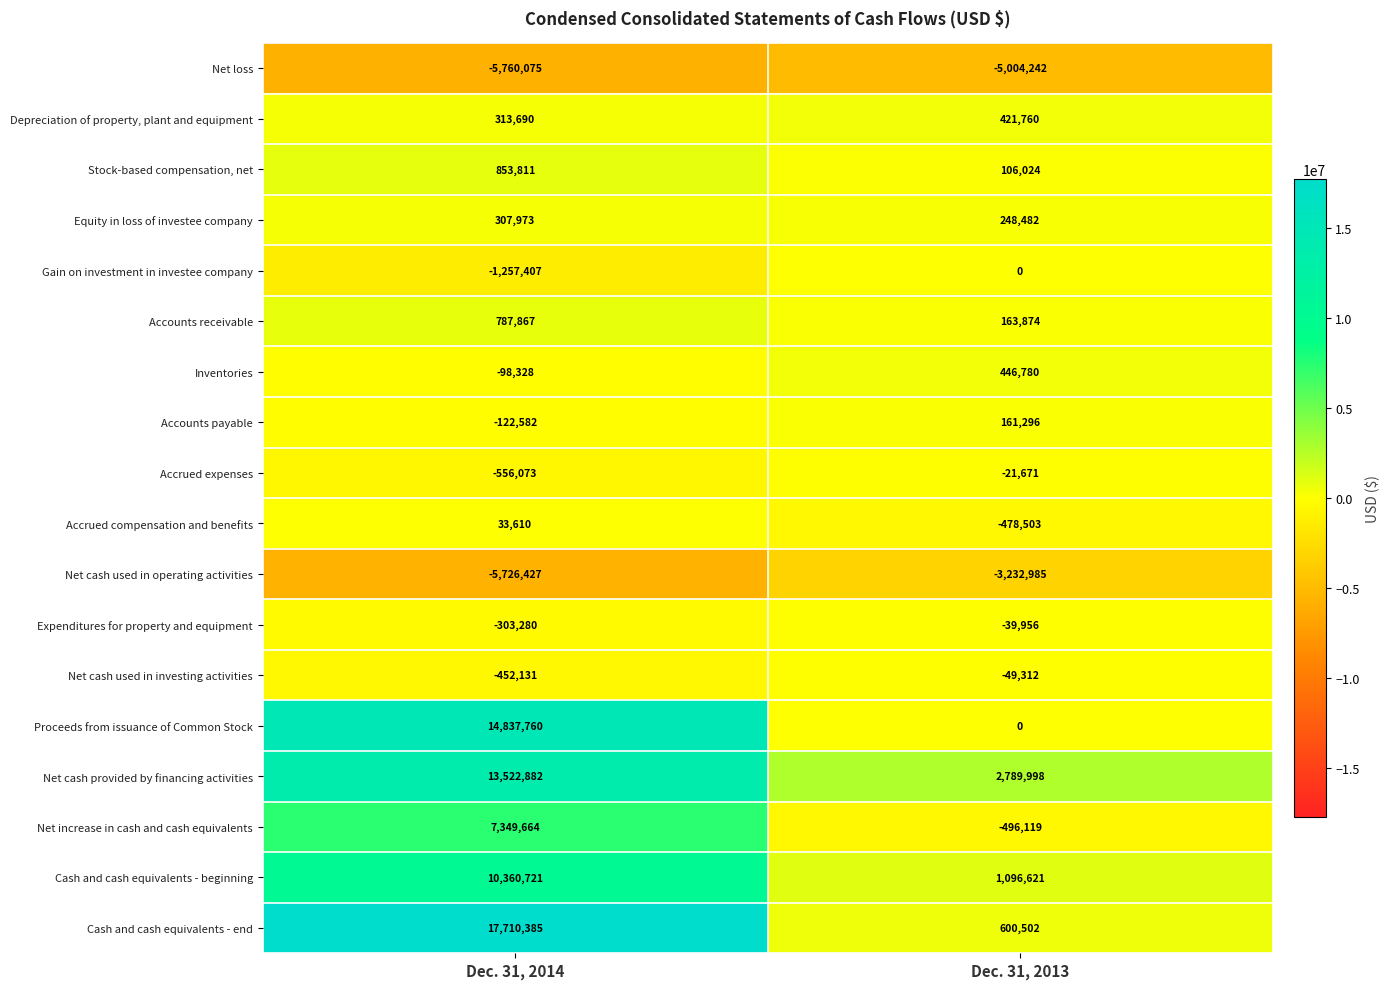

What is the approximate value of Cash and cash equivalents - beginning at Dec. 31, 2013, to the nearest 50?

1096600